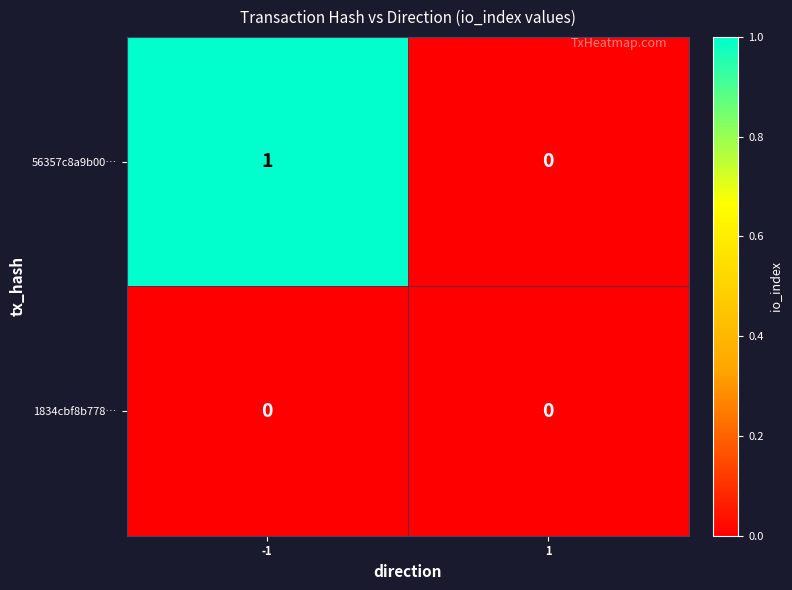

Is it true that 1834cbf8b778… equals 0 at 1?

True